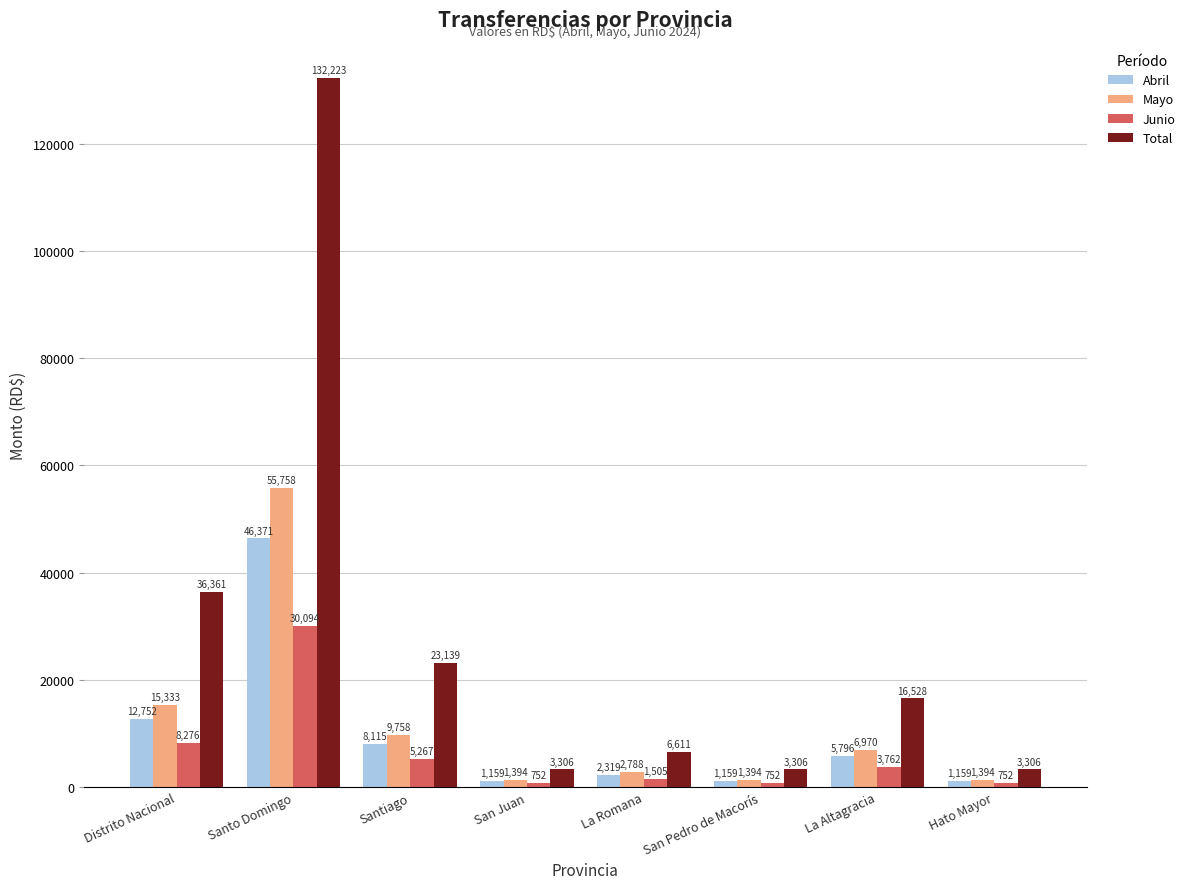

What is the minimum value for Total?

3305.6